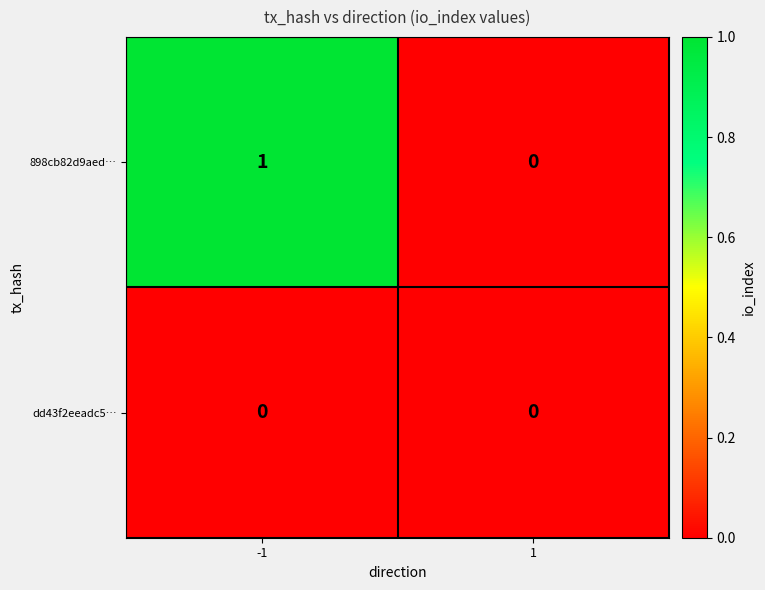

The value of 898cb82d9aed… at -1 is 0. True or false?

False